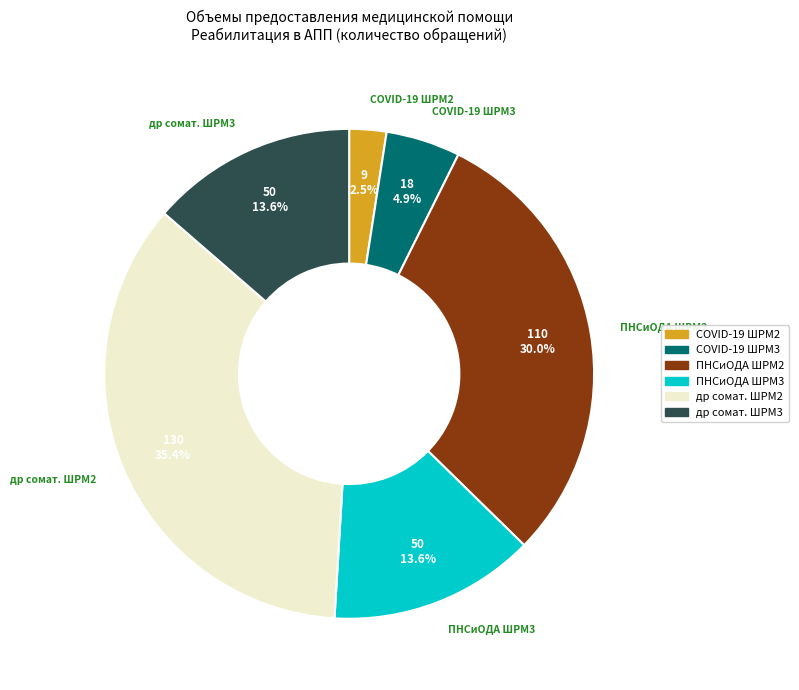

Is there a majority slice in this chart?

No